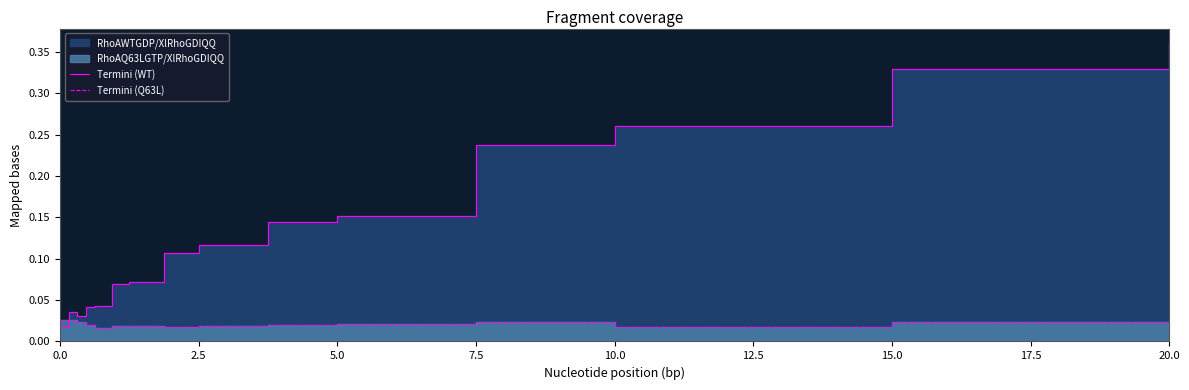

Which series has the largest range (max minus min)?

Termini (WT)